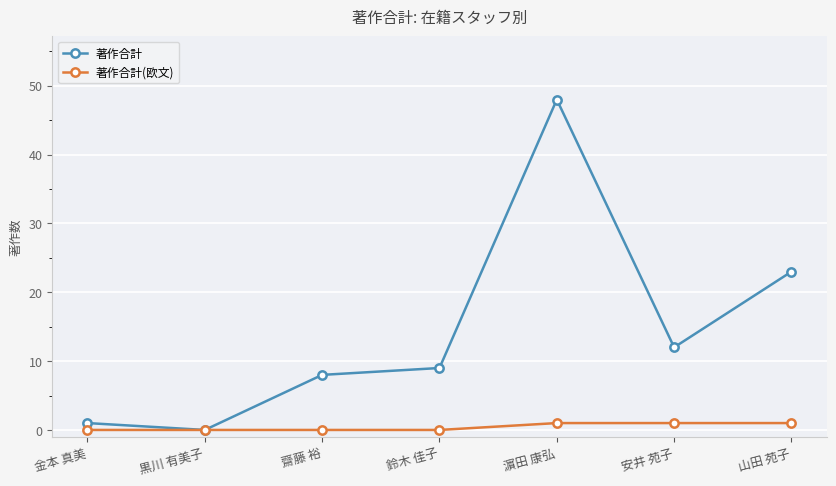

Reading right to left, extract all data points from this chart.

著作合計: 23	12	48	9	8	0	1
著作合計(欧文): 1	1	1	0	0	0	0